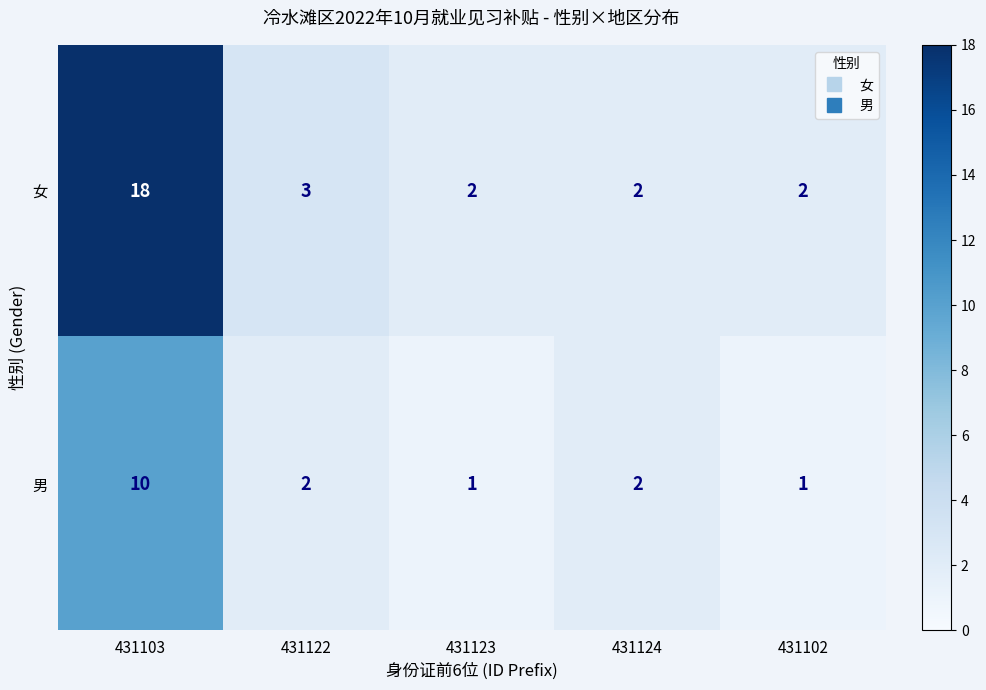

What is the sum of all 男 values?

16